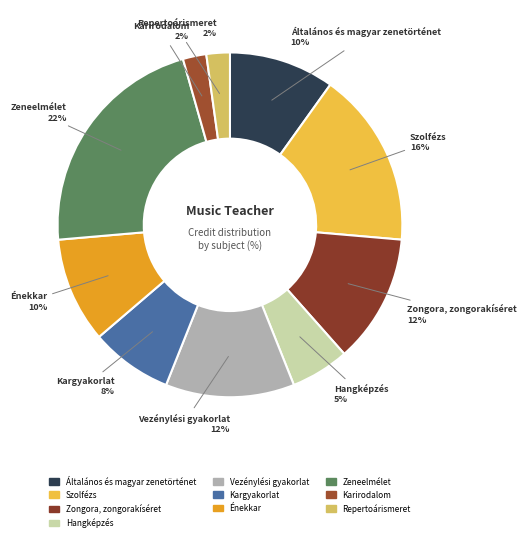

To the nearest percent, what is the combined percentage of Zeneelmélet and Hangképzés?

27%